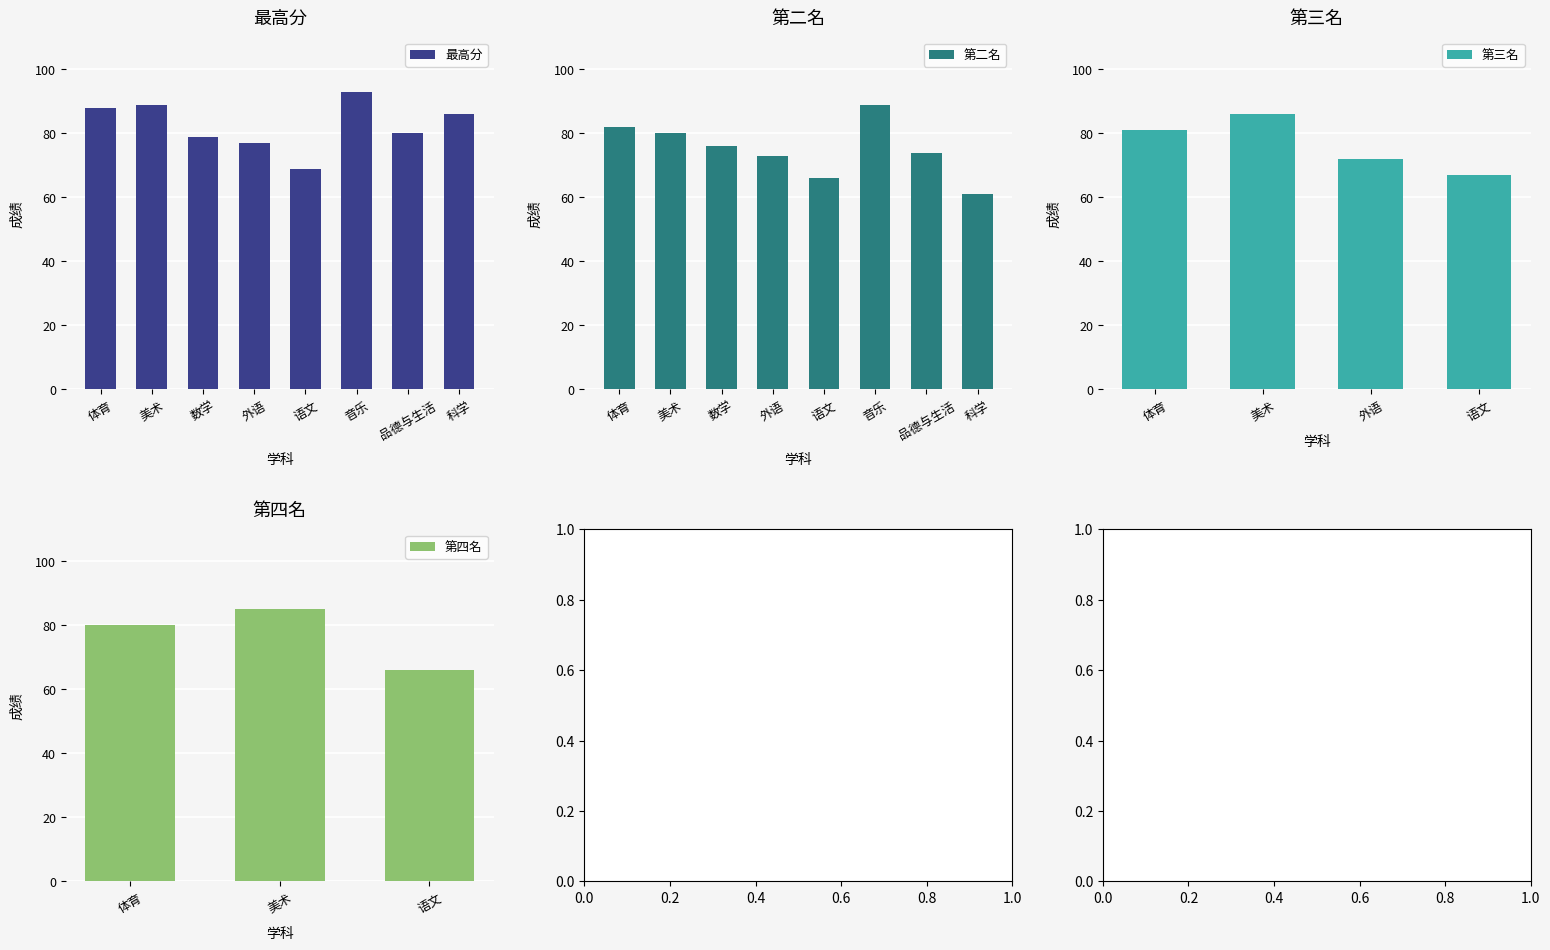

Is it true that 最高分 equals 86 at 科学?

True